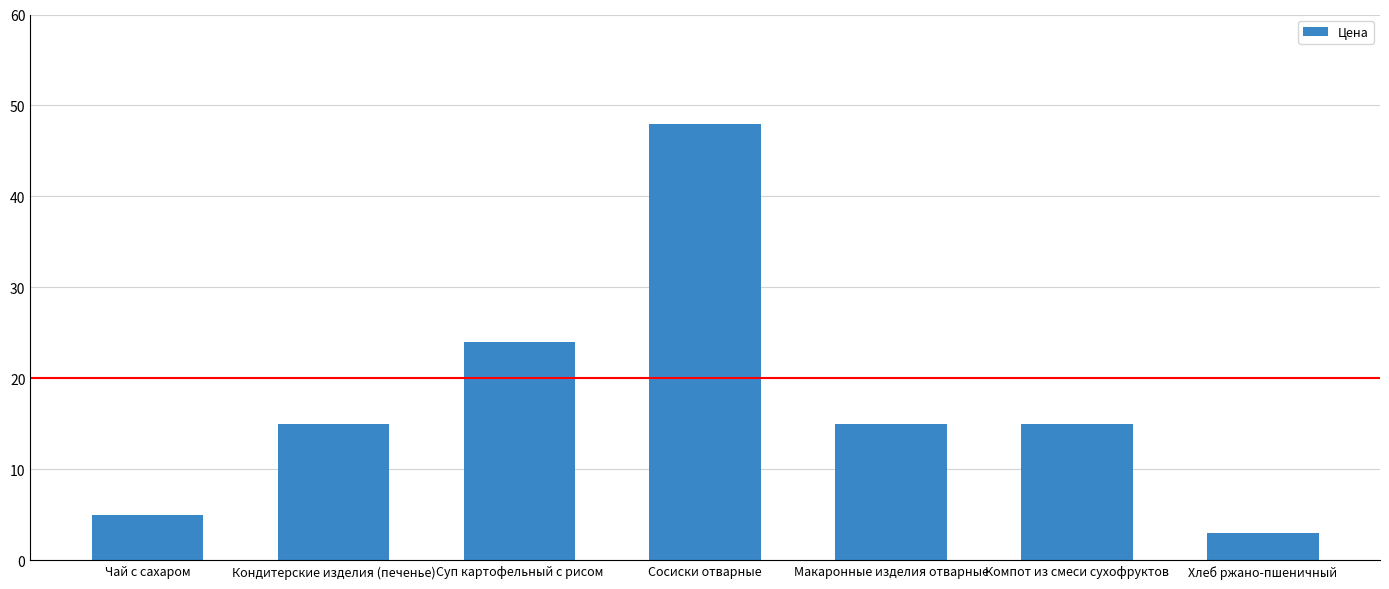

Is it true that the value at Компот из смеси сухофруктов is 15?

True